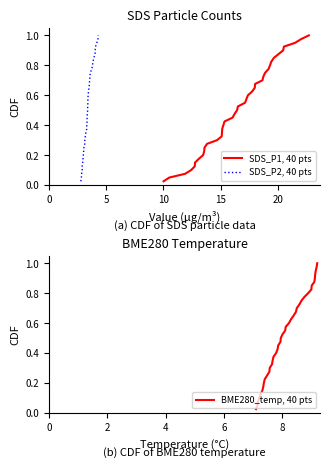

True or false: SDS_P1, 40 pts and BME280_temp, 40 pts cross at least once.

False